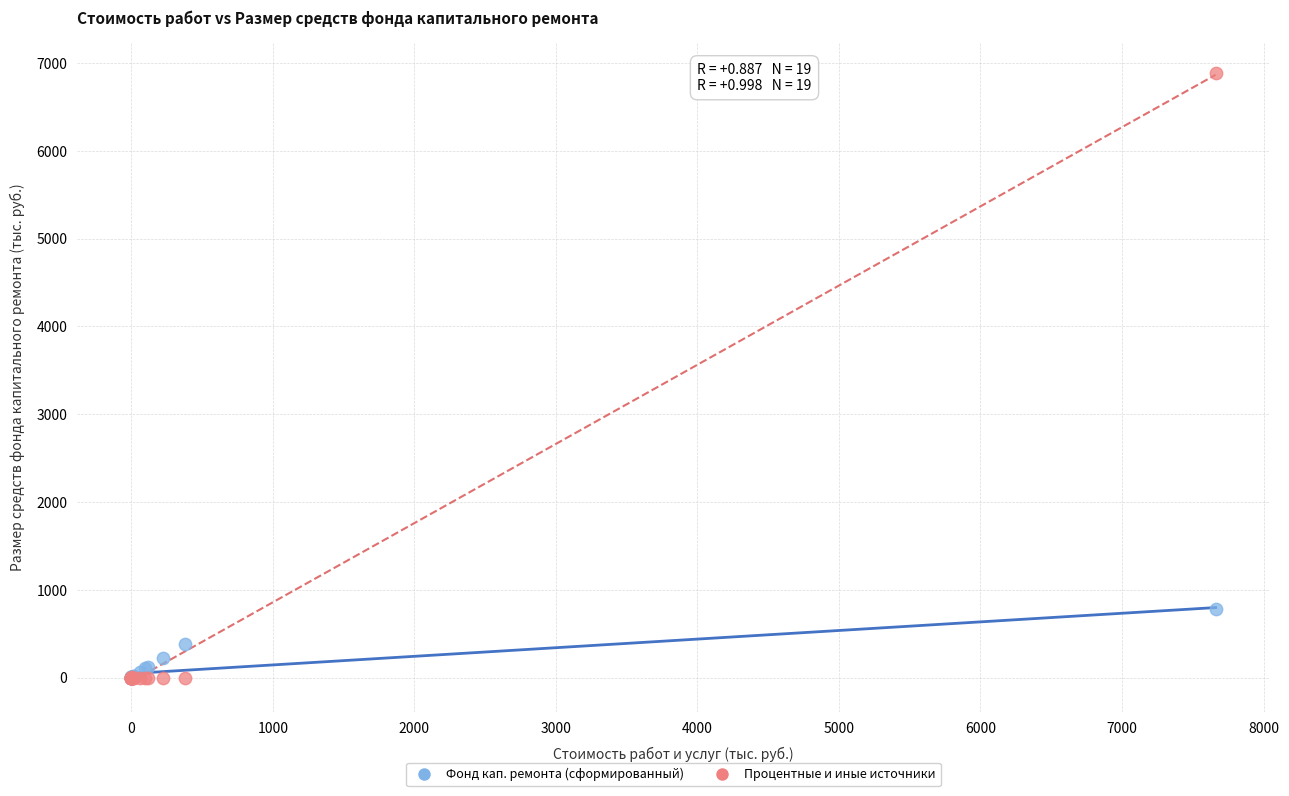

Across all series, what Y value is closest to 3442?

776.1